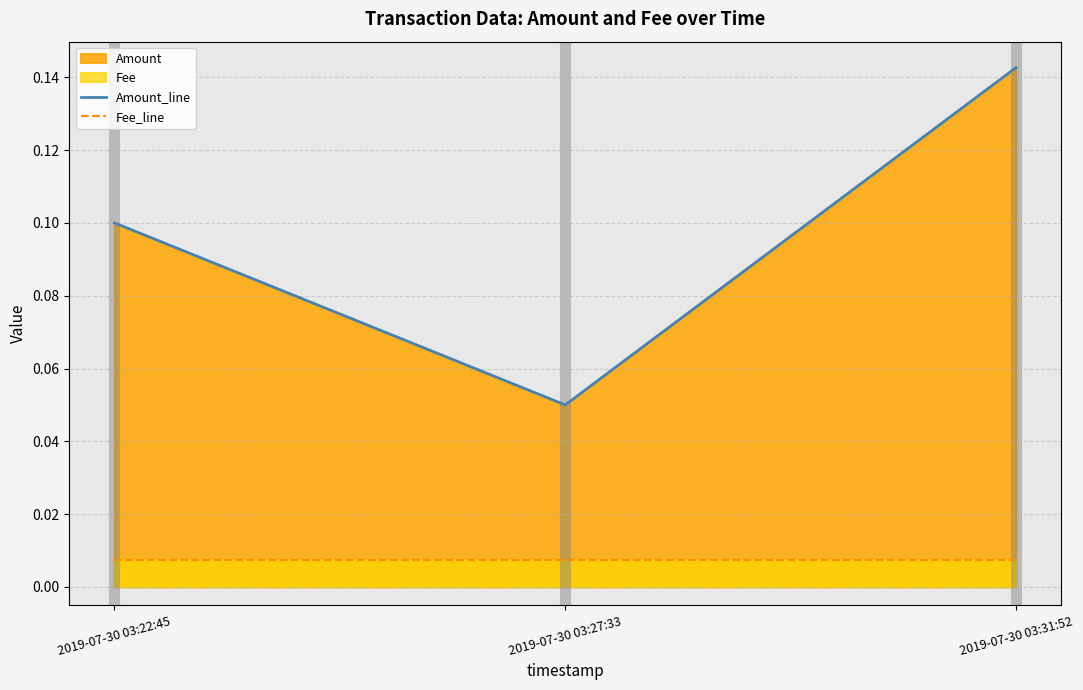

Is the value of Fee_line at 2019-07-30 03:31:52 greater than the value of Amount_line at 2019-07-30 03:31:52?

No